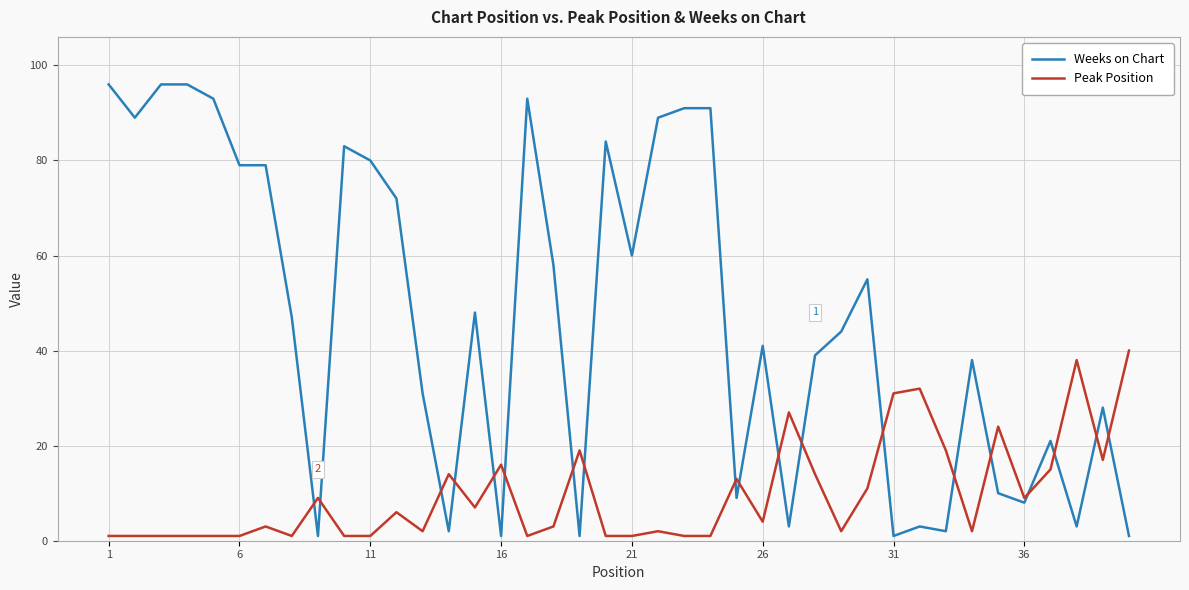

What is the difference between the second highest and second lowest values in the Peak Position series?

37